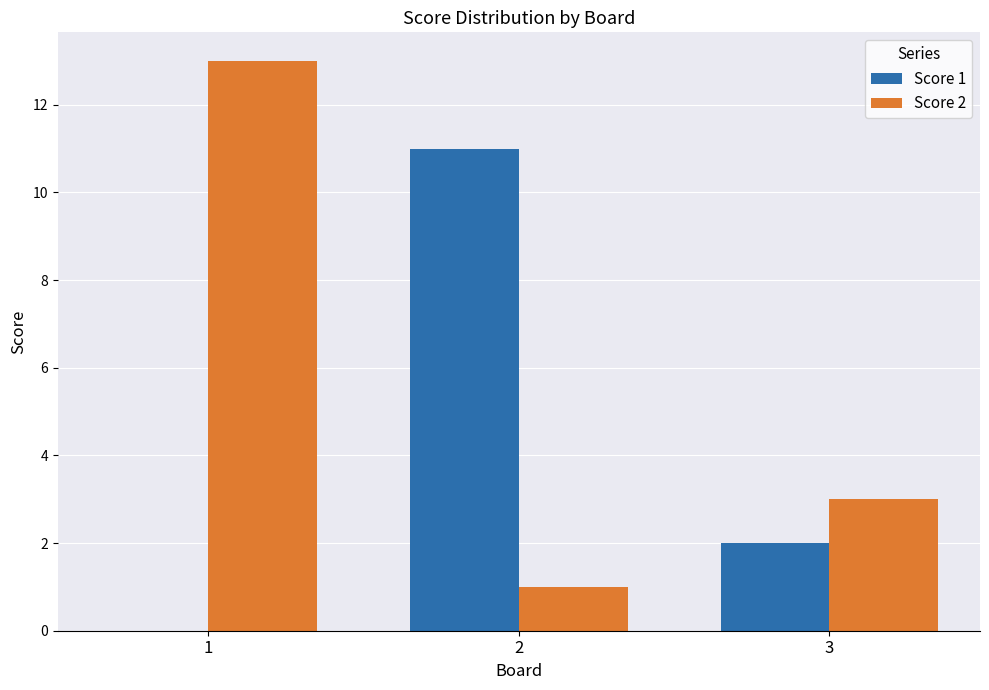

Which series changed the most between 1 and 3?

Score 2